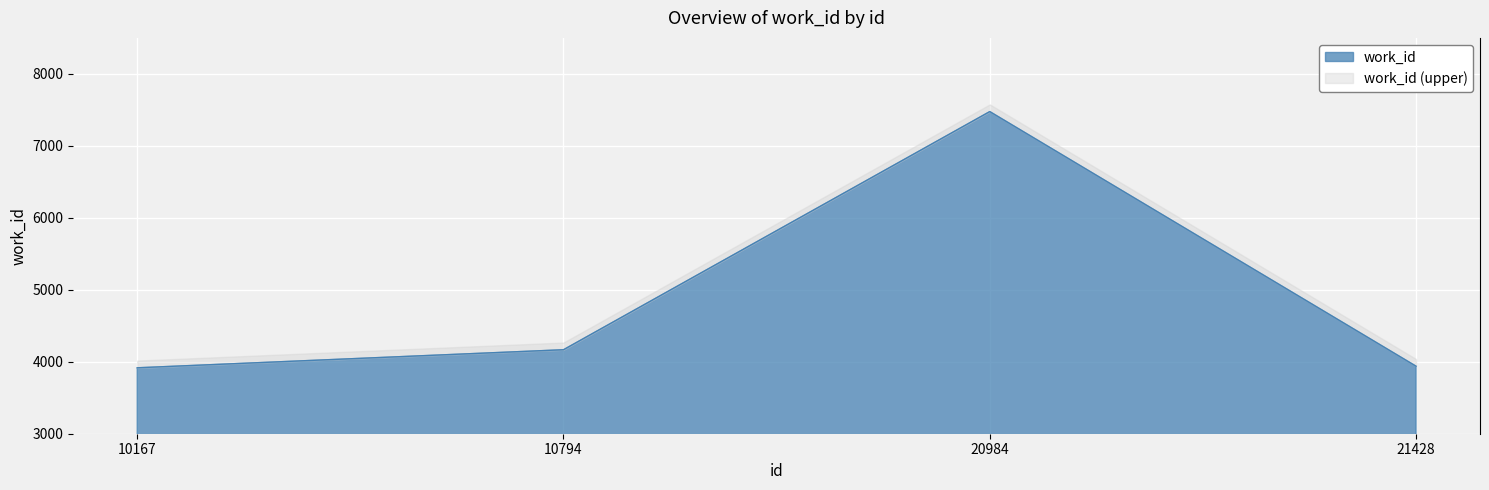

Is it true that the value at 20984 is 7476?

True